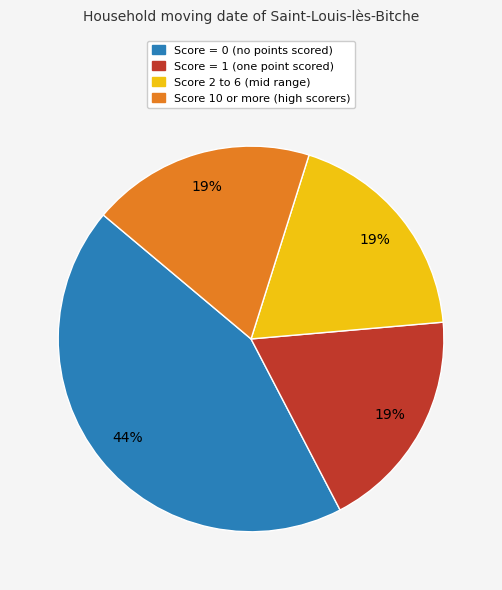

Is there any slice that represents more than half of the pie?

No